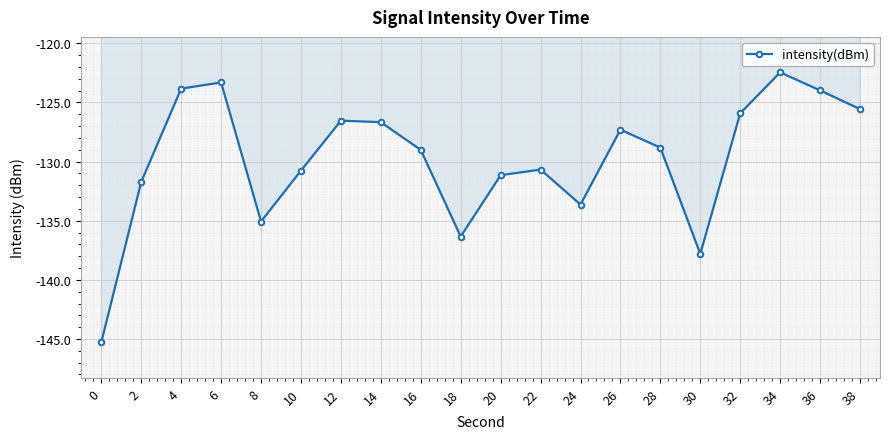

At which label does the data first exceed -128?

4